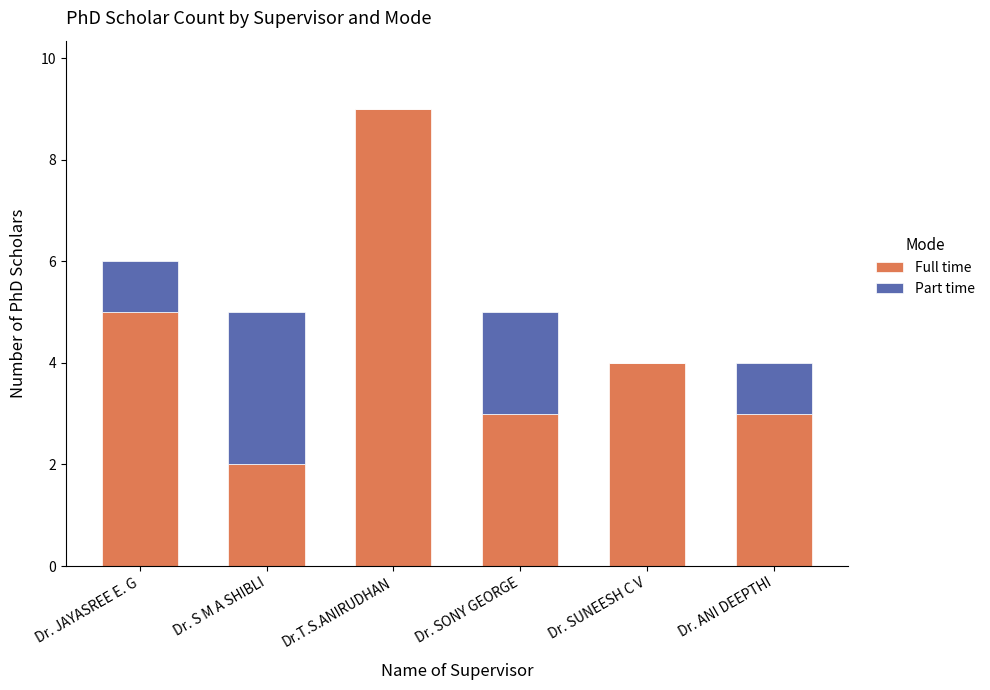

The value of Full time at Dr. S M A SHIBLI is 2. True or false?

True